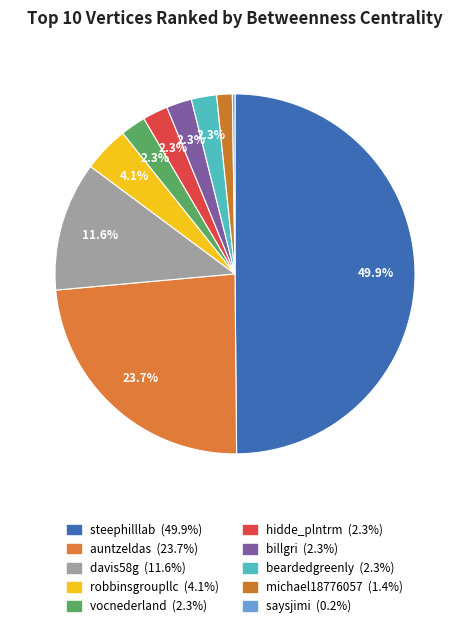

Rank the categories by value from highest to lowest.

steephilllab, auntzeldas, davis58g, robbinsgroupllc, vocnederland, hidde_plntrm, billgri, beardedgreenly, michael18776057, saysjimi